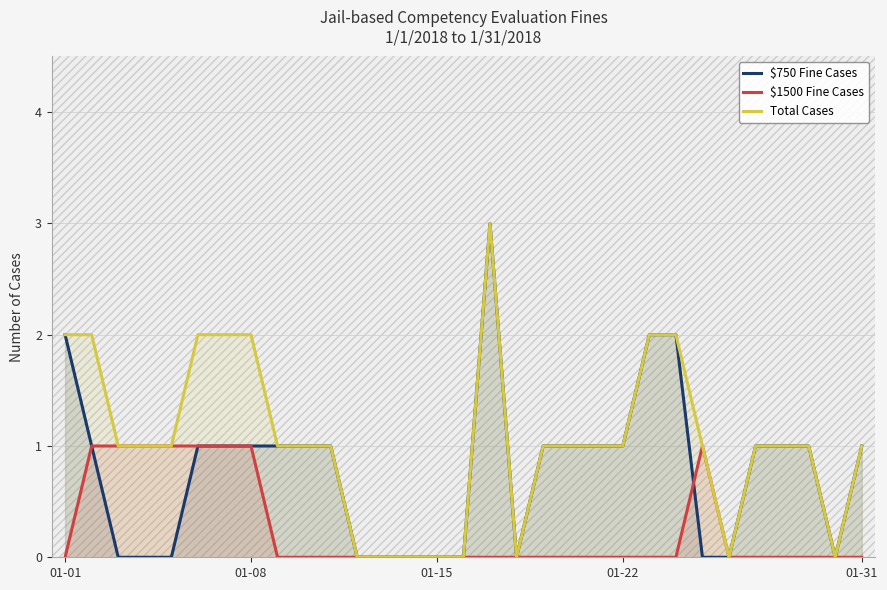

How many distinct data groups are displayed?

3